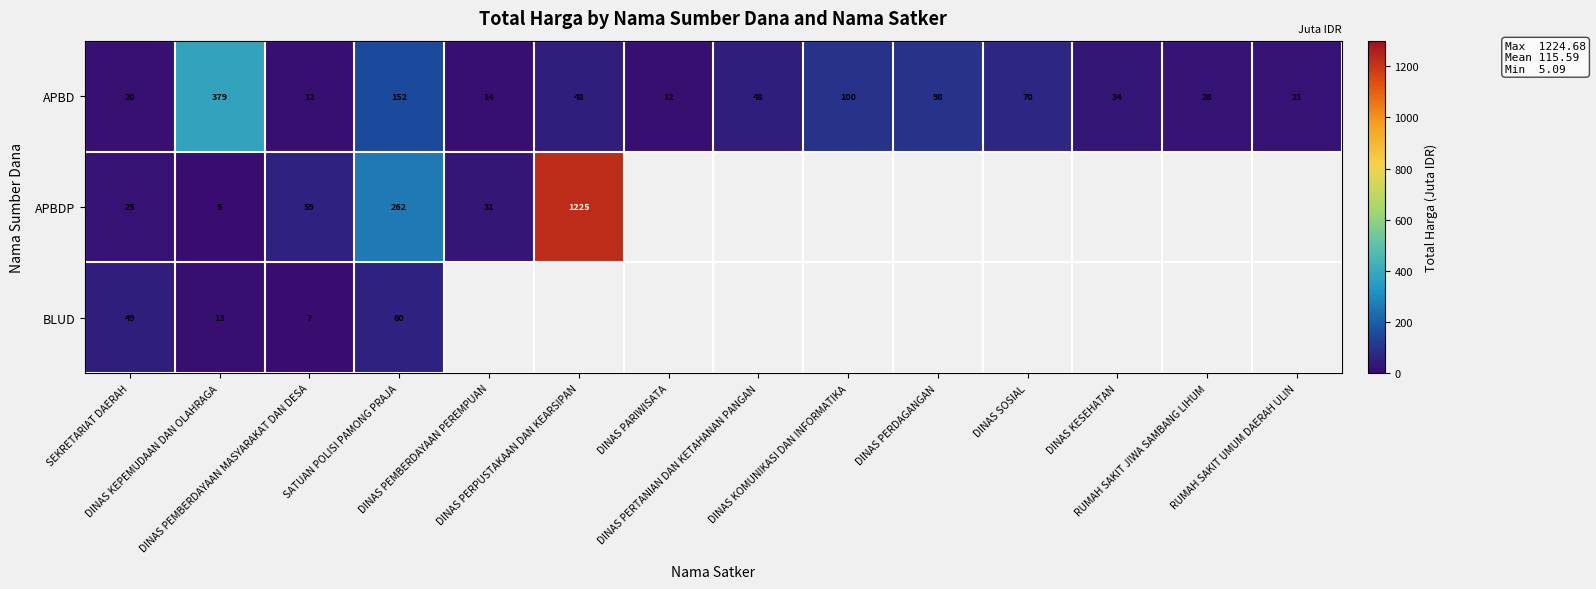

What is the difference between the second highest and minimum values in the APBD series?

140